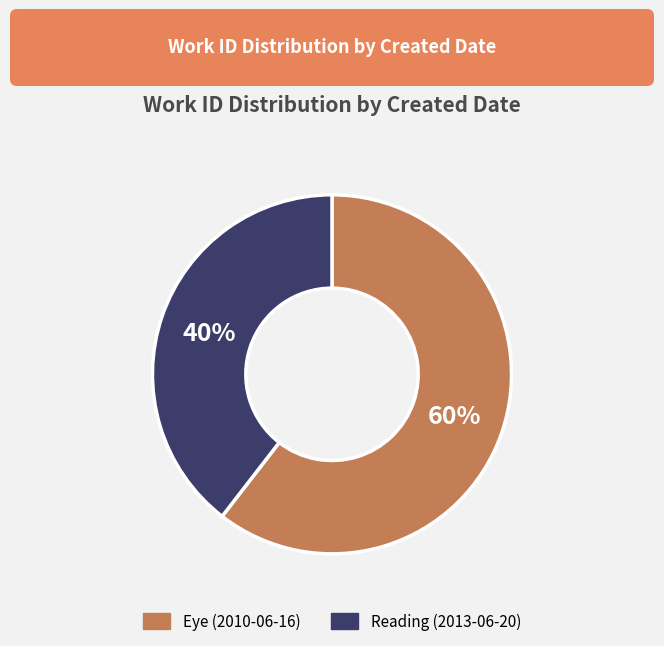

What is the largest slice in the pie chart?

Eye (2010-06-16)